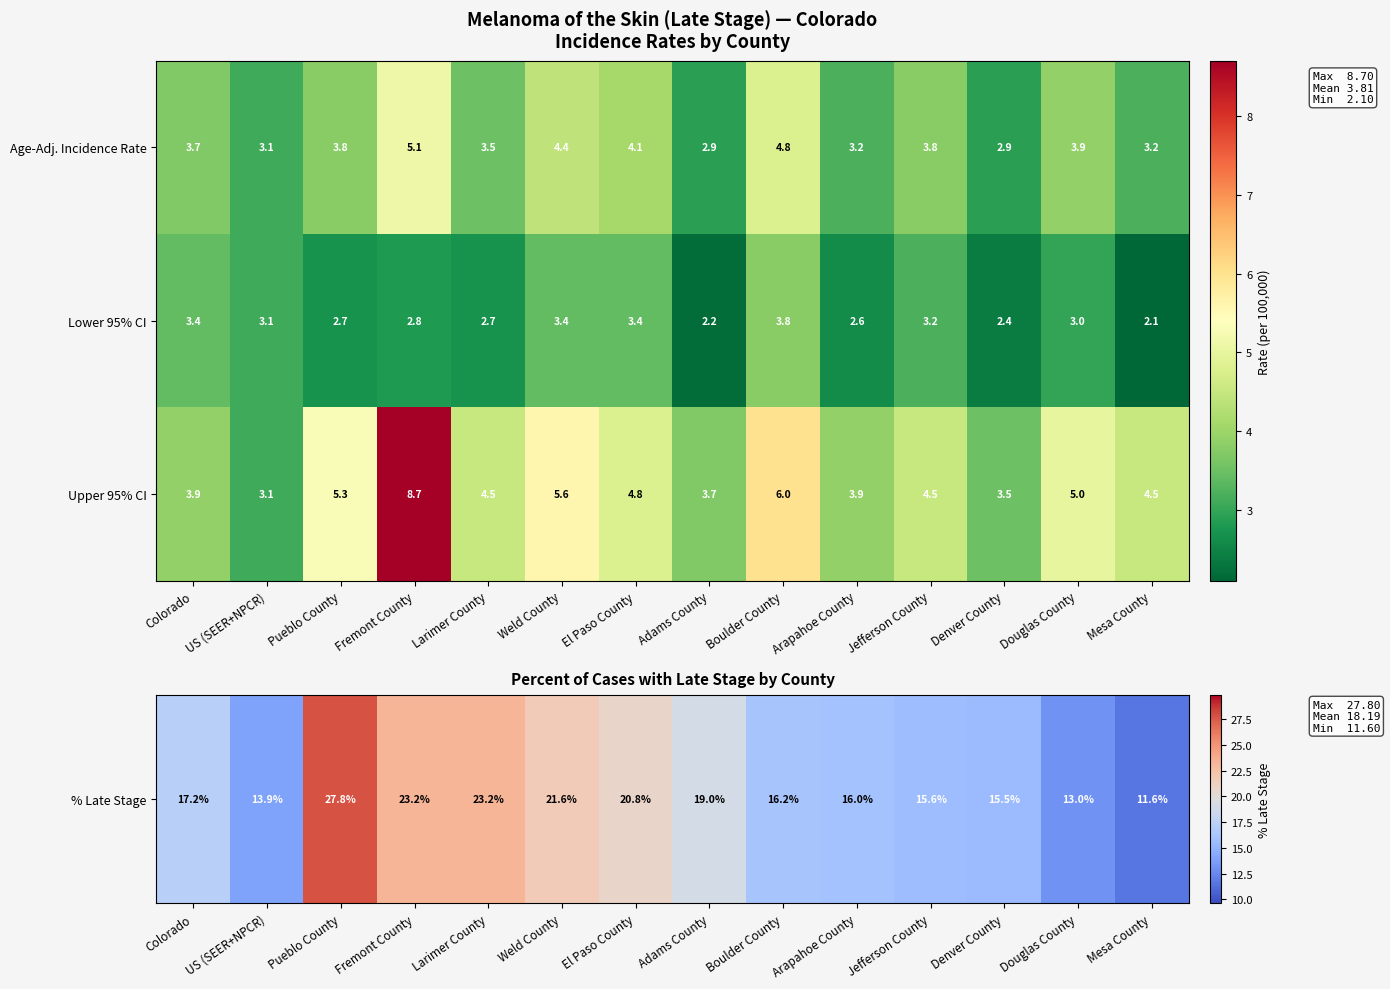

At which category does the chart reach its peak across all series?

Fremont County